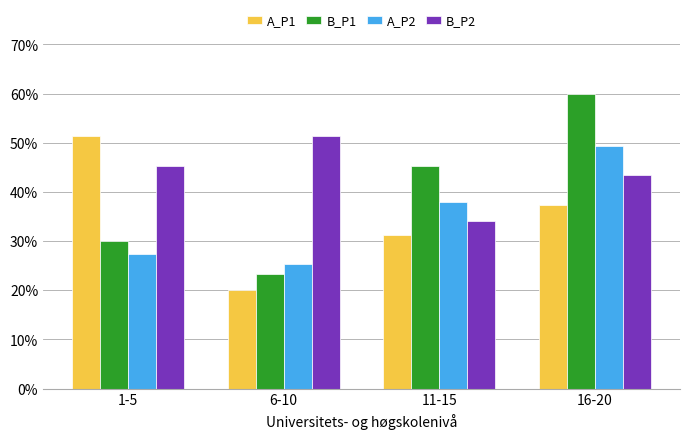

The value of A_P1 at 1-5 is 51.3. True or false?

True